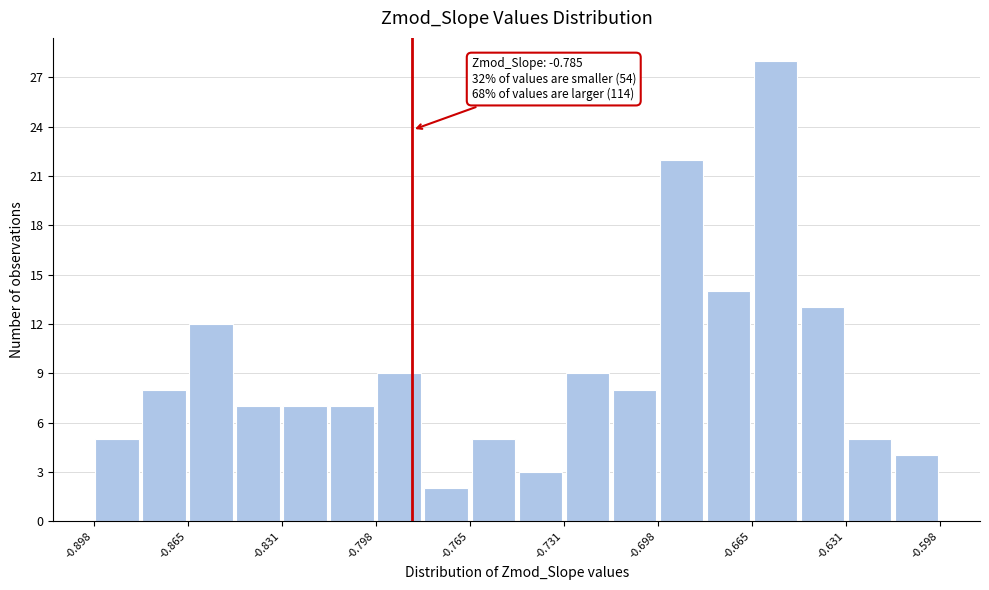

Around what value on the x-axis is the tallest bar? Give the approximate position of its centre, as read against the axis.

-0.655